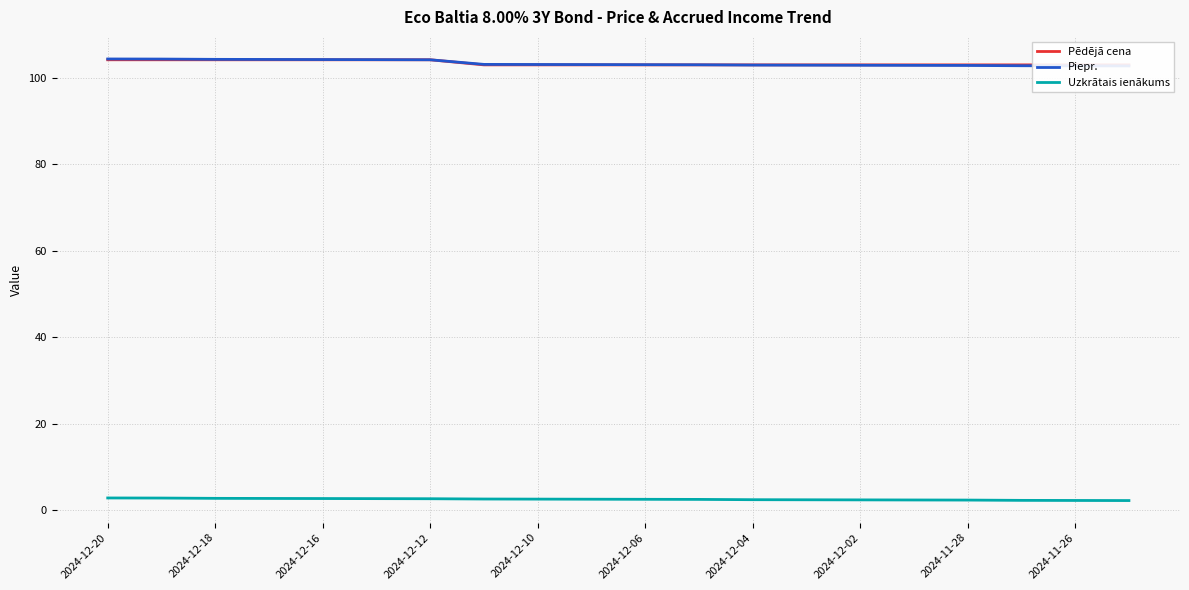

What is the maximum value for Uzkrātais ienākums?

2.8